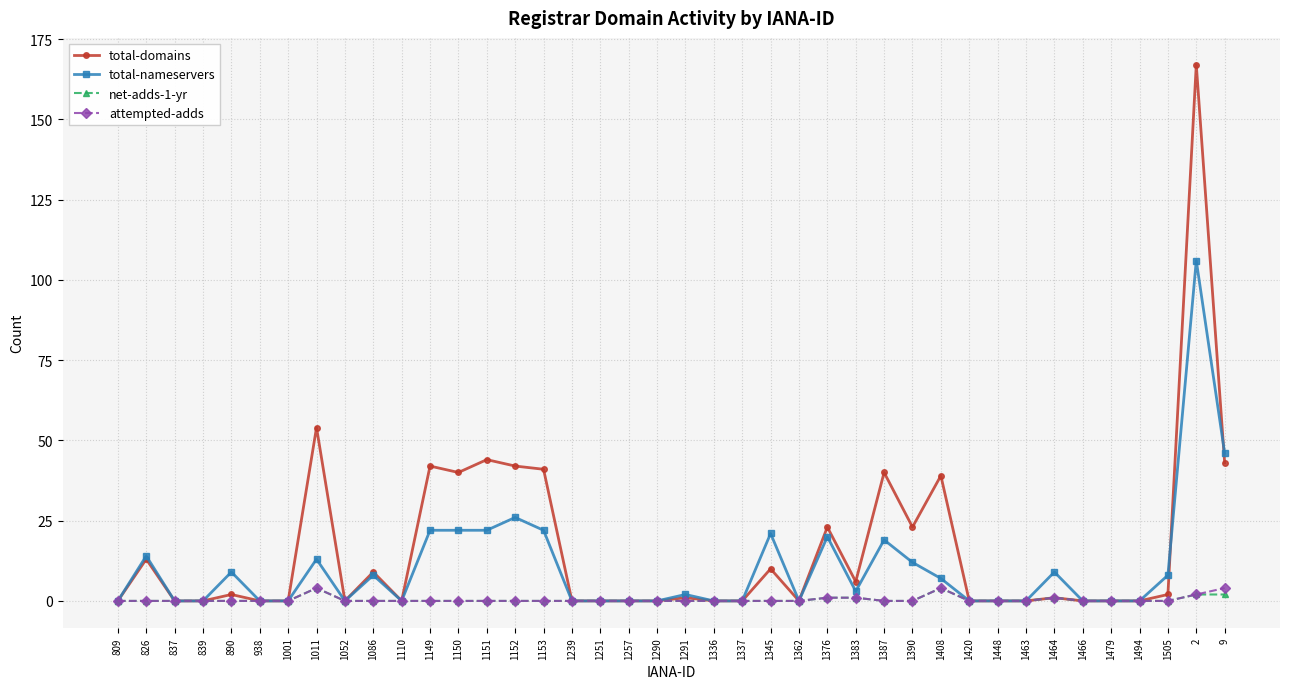

What are all the series names shown in the legend?

total-domains, total-nameservers, net-adds-1-yr, attempted-adds